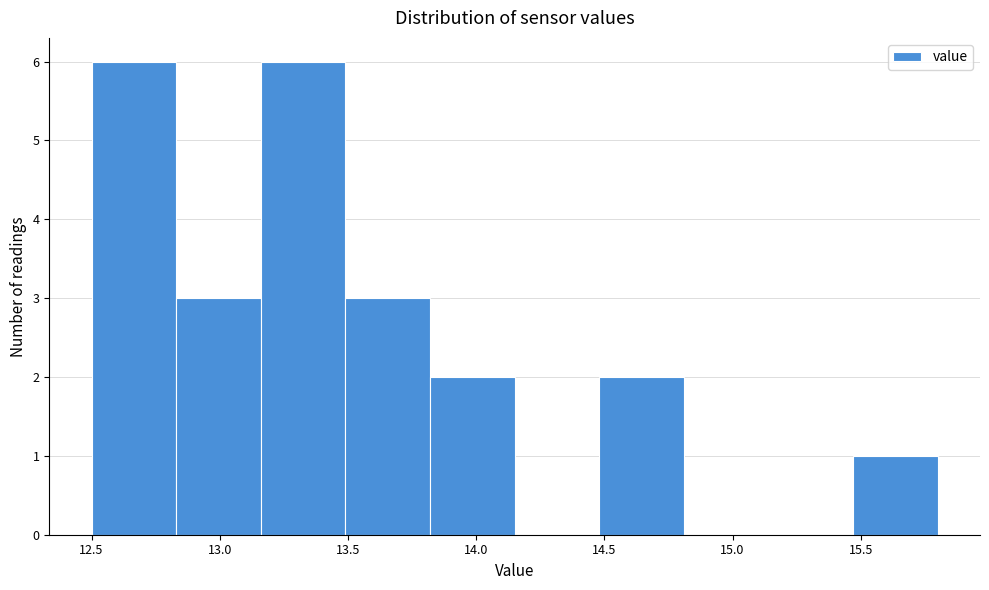

How tall is the bar that spans 13.82 to 14.15 on the x-axis? Neither the bar edges nor the heights are printed on the chart, so give them approximately, as read against the axes.

2